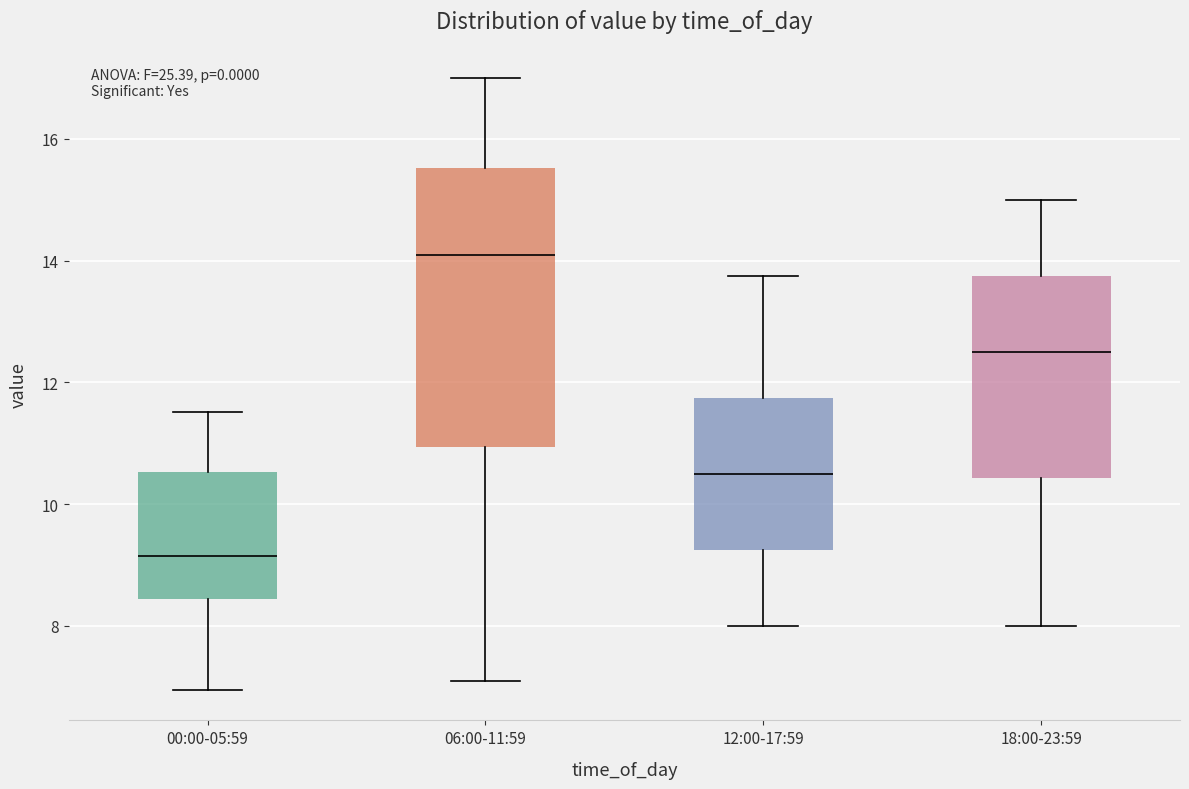

Which box is the tallest, from its lower edge to its upper edge?

06:00-11:59